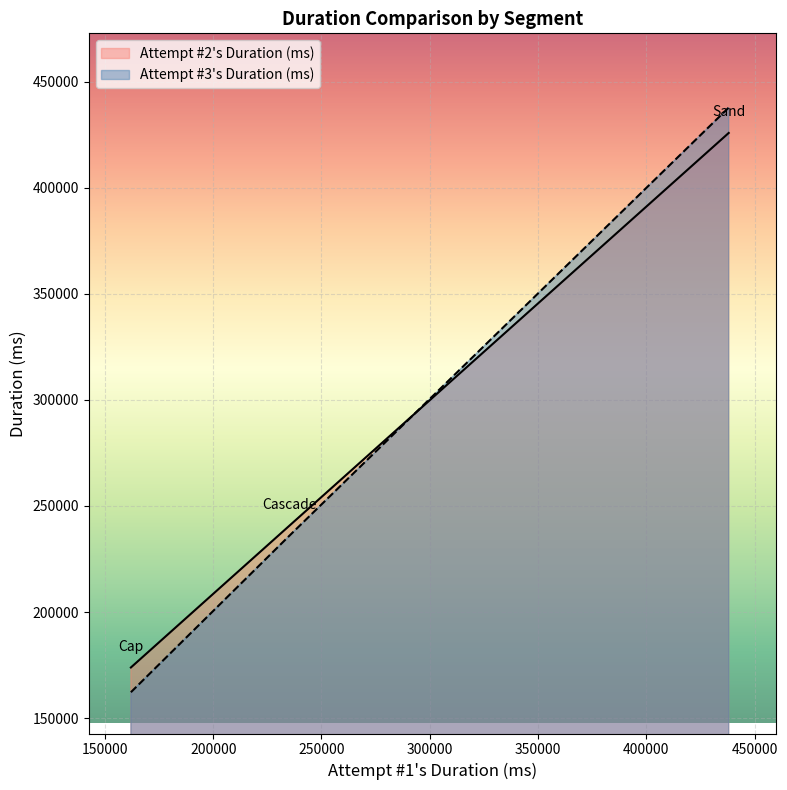

What is the greatest value displayed?

437848